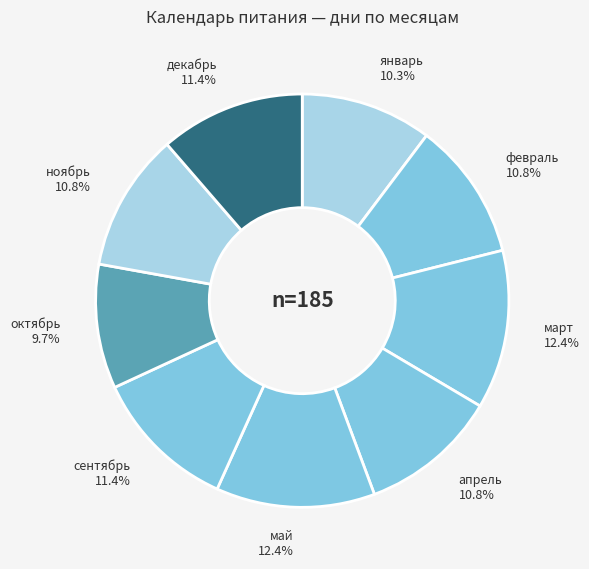

How many slices are in this pie chart?

9